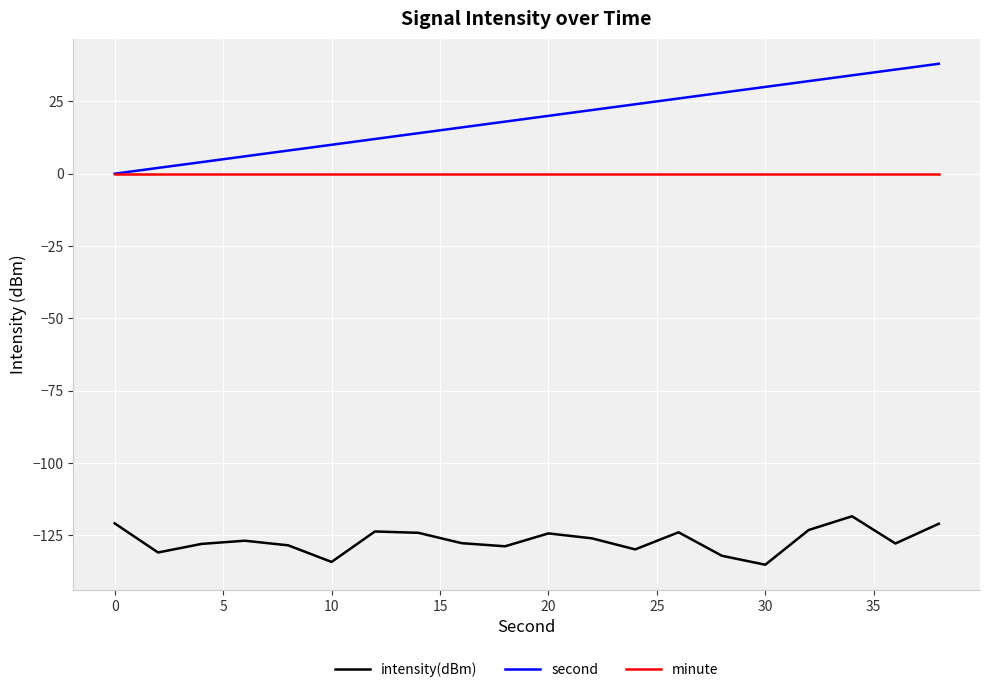

Which series has the widest spread of values?

second